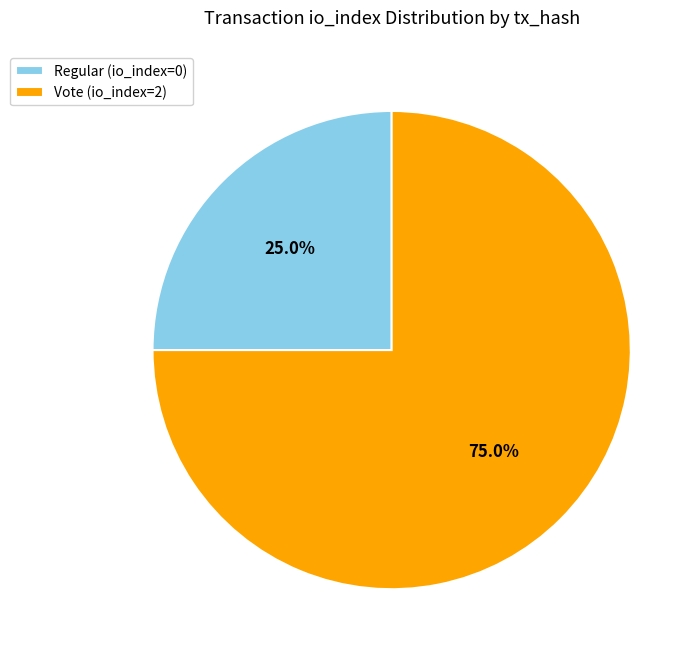

Approximately how many times larger is the value at Vote (io_index=2) compared to Regular (io_index=0)?

3.0